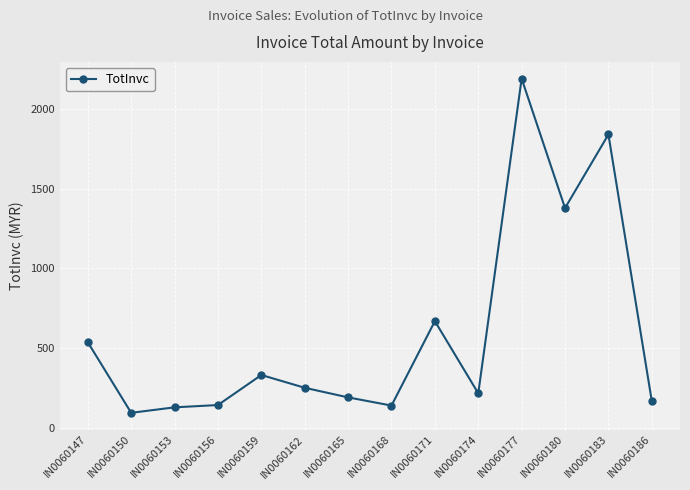

True or false: there are more than 2 points higher than both neighbors.

True